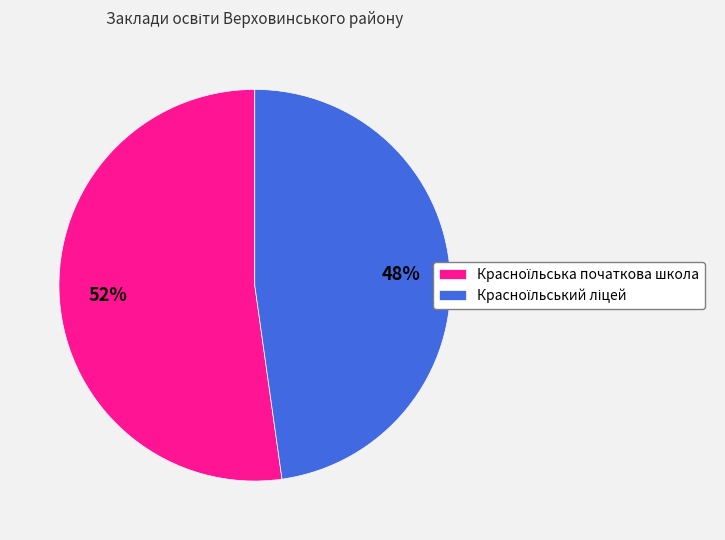

To the nearest percent, what is the difference between the largest and smallest slice percentages?

4%